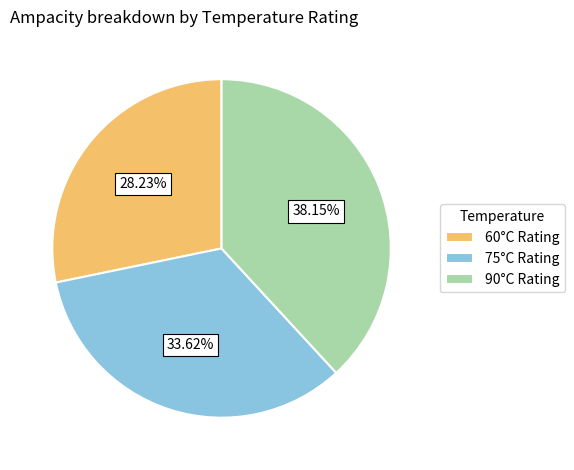

Rank the categories by value from highest to lowest.

90°C Rating, 75°C Rating, 60°C Rating